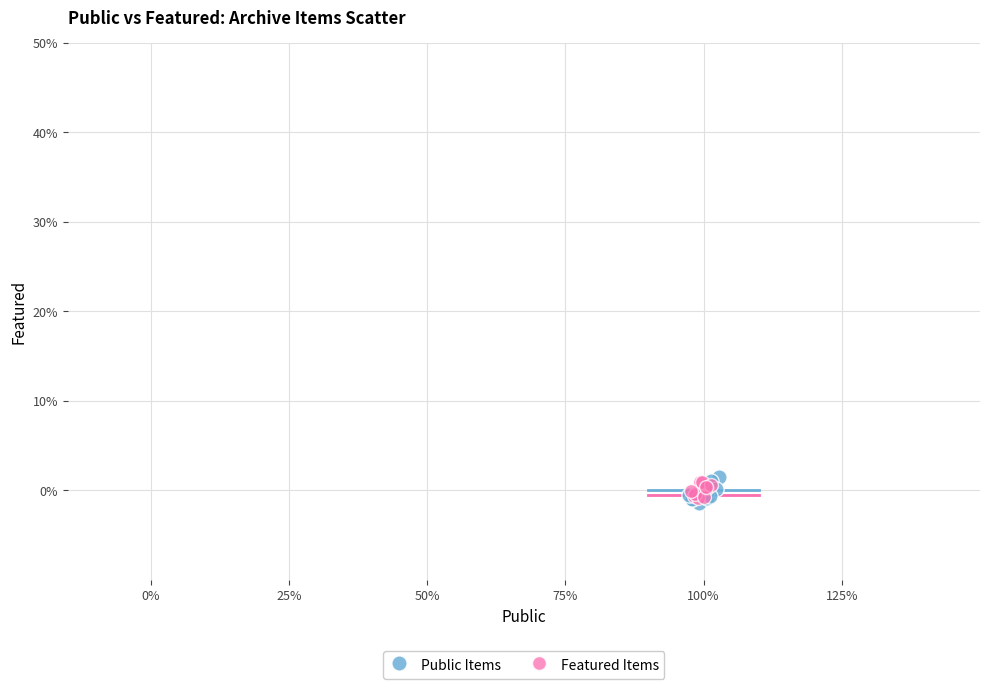

What are all the series names shown in the legend?

Public Items, Featured Items